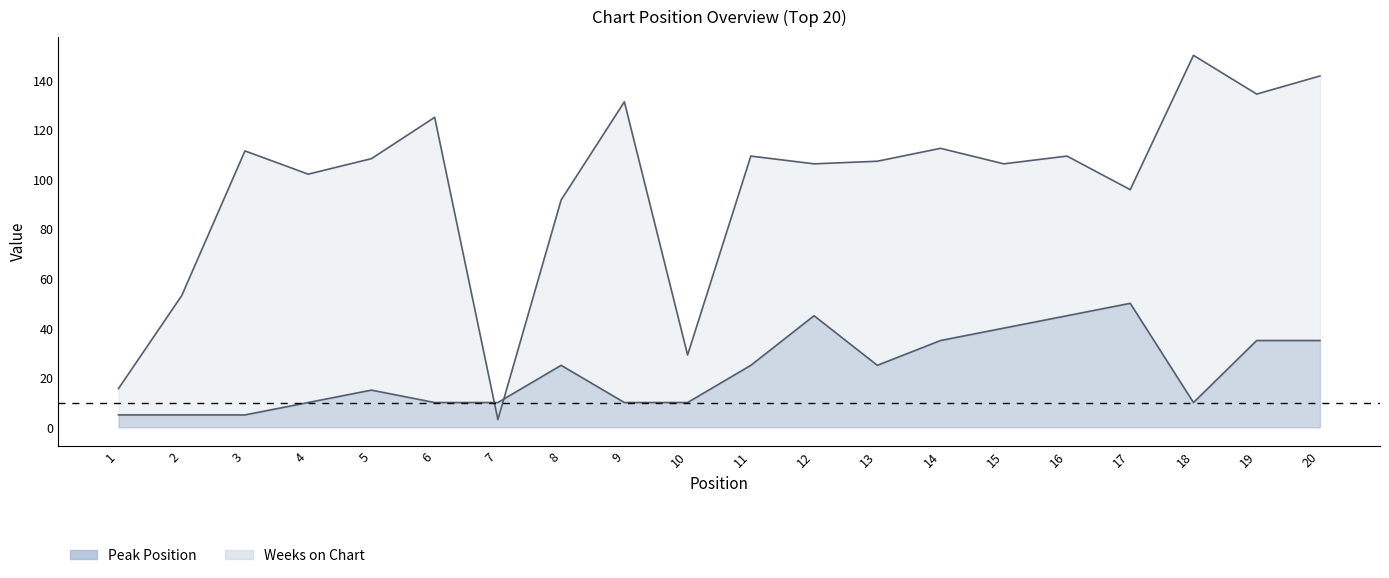

The value of Peak Position at 3 is 5.0. True or false?

True